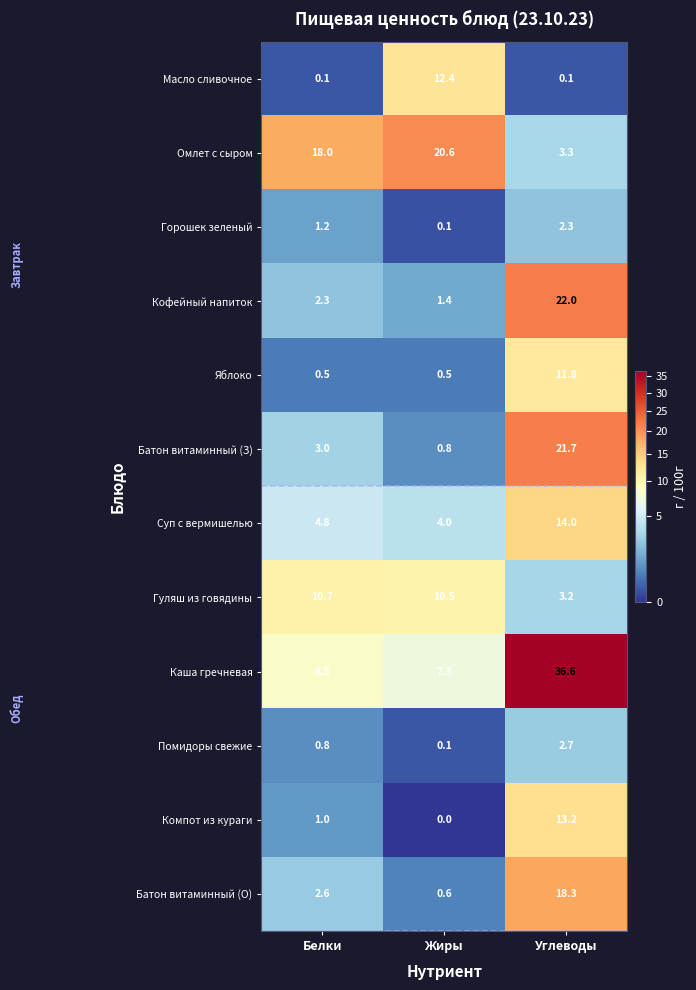

Which series has the widest spread of values?

Каша гречневая